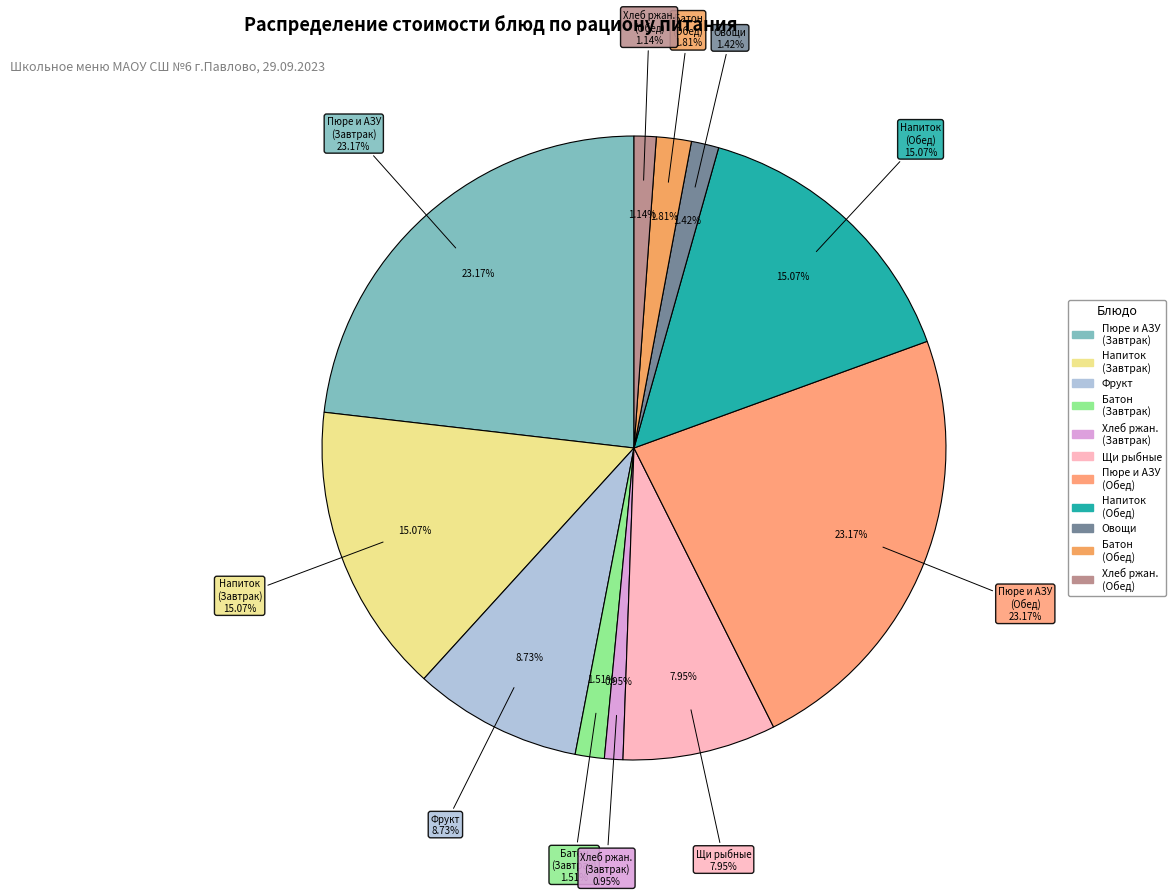

Which category has the smallest portion of the pie?

Хлеб ржаной (Завтрак)